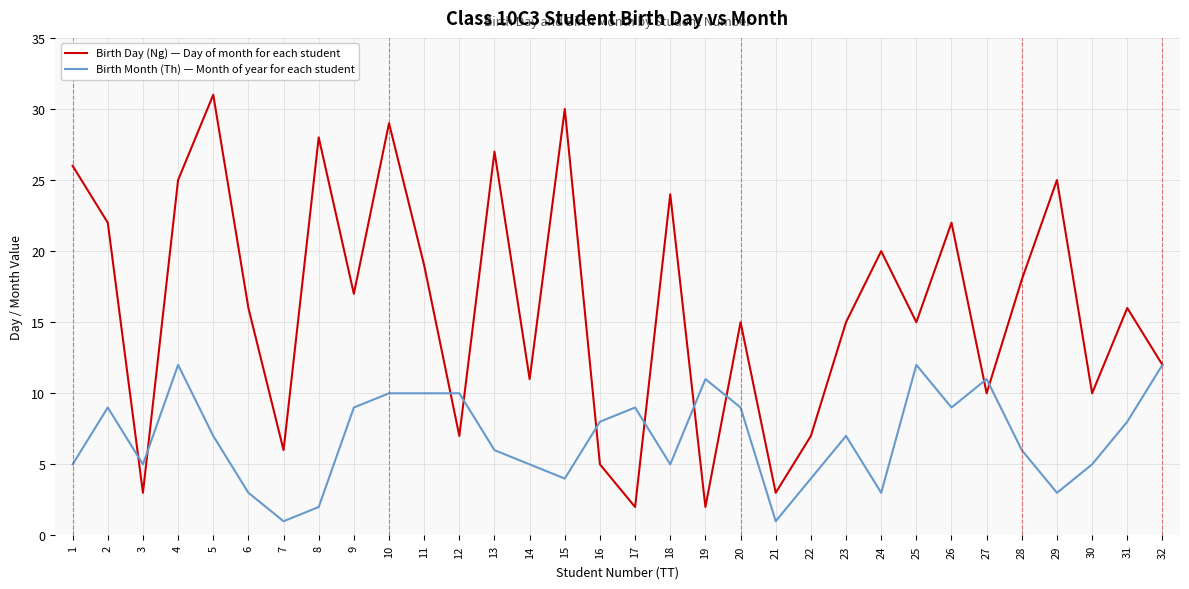

Read the Birth Month (Th) — Month of year for each student value at 17.

9